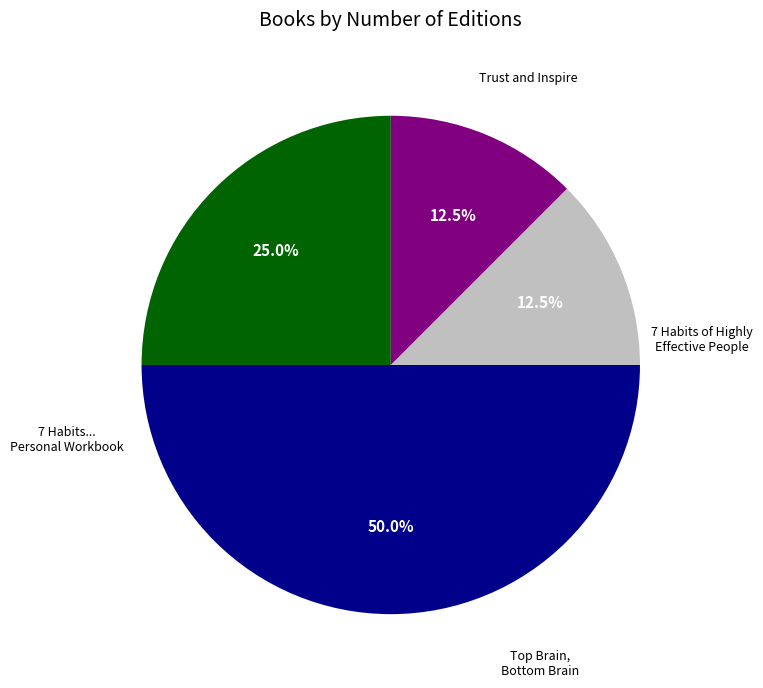

How many segments does this pie chart have?

4